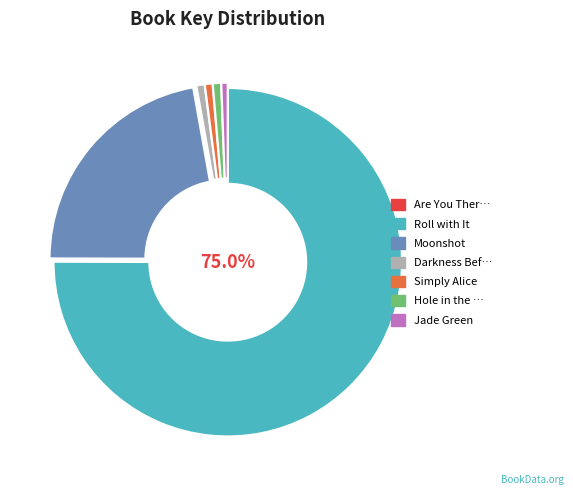

Does any single category account for the majority?

Yes